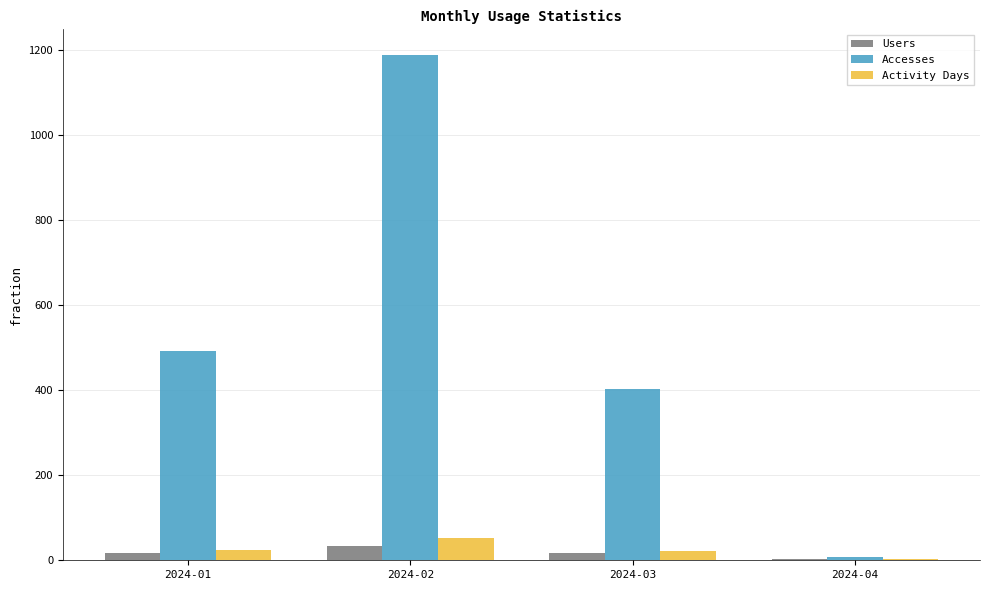

Is the value of Accesses at 2024-01 greater than the value of Users at 2024-01?

Yes